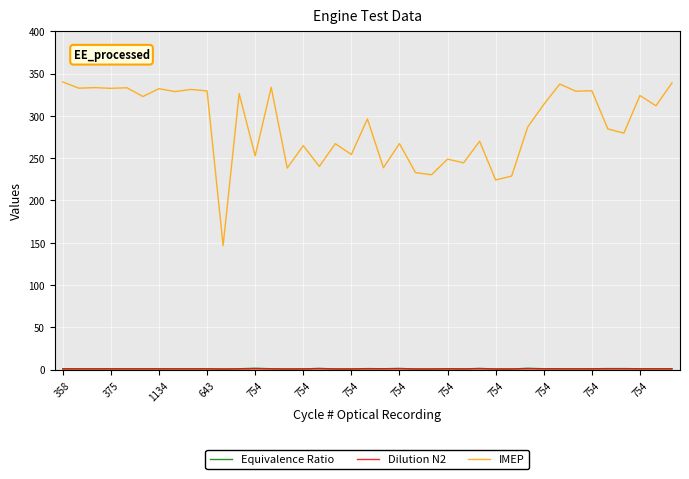

What is the maximum value shown in the chart?

340.1